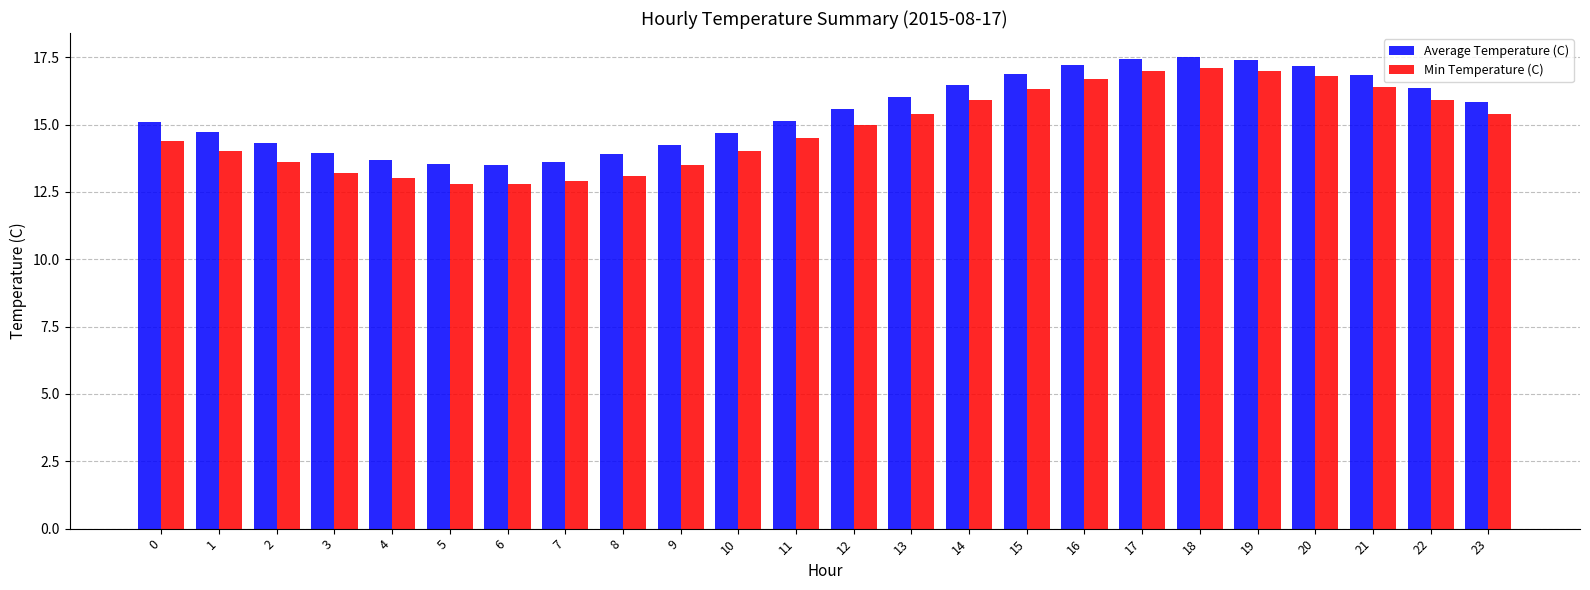

List the series in order of their peak value, lowest first.

Min Temperature (C), Average Temperature (C)